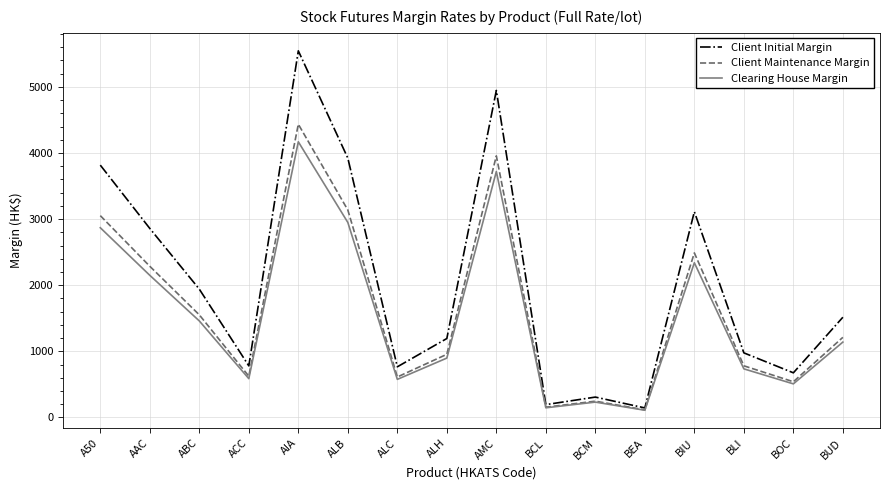

At which label does Clearing House Margin first exceed 1140?

A50